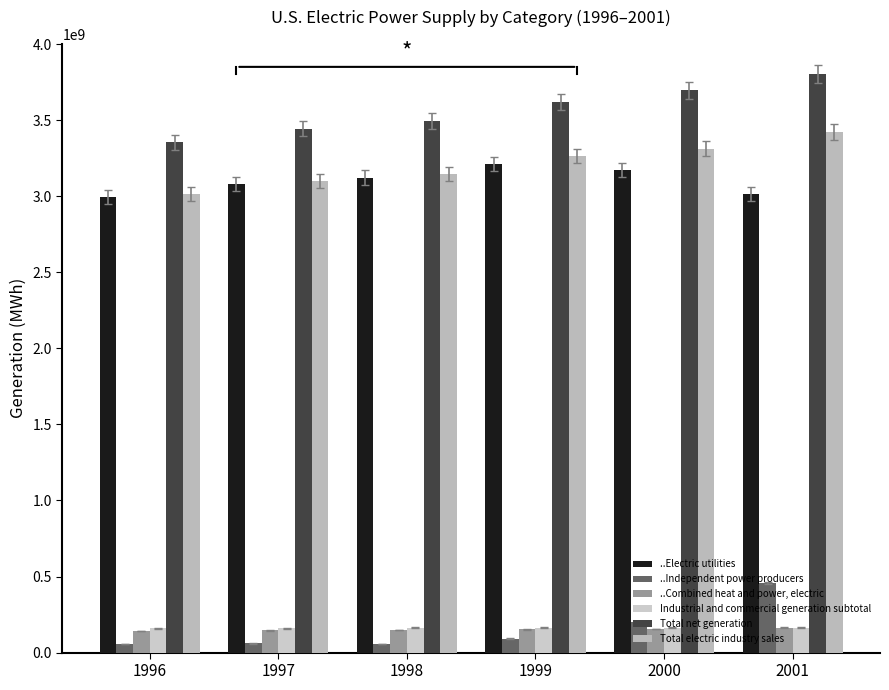

Which series changed the most between 1996 and 1998?

Total net generation